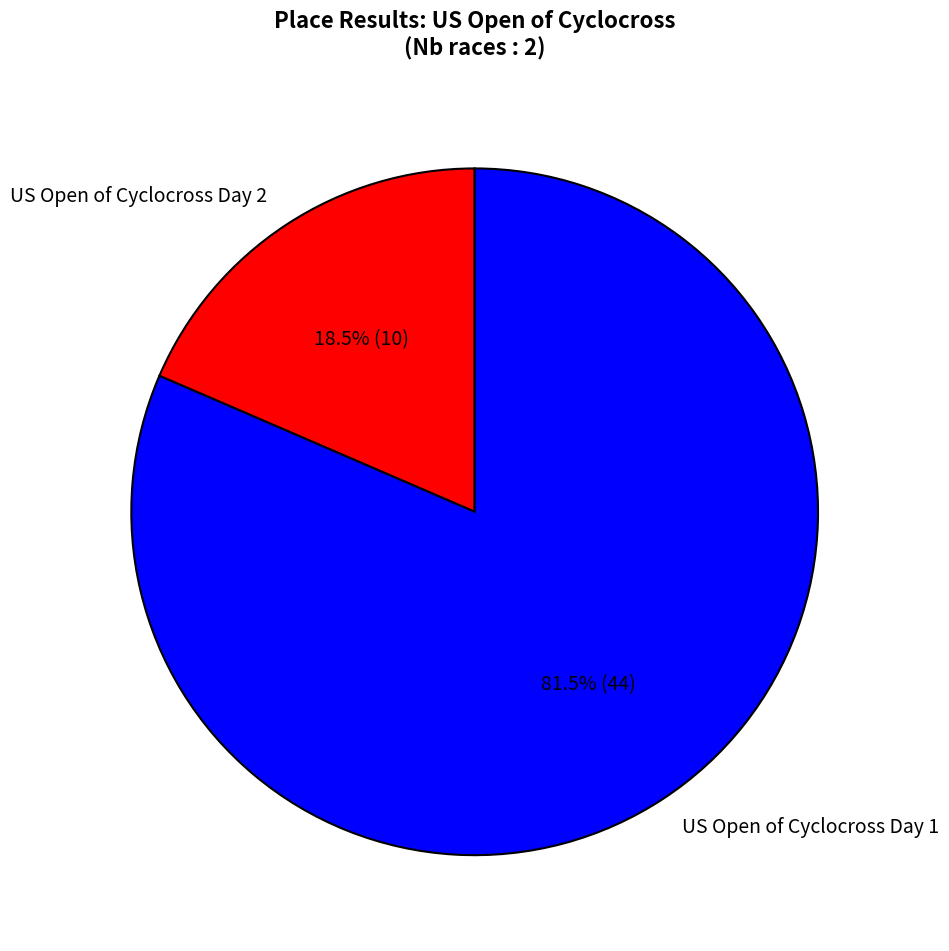

Which category has the smallest portion of the pie?

US Open of Cyclocross Day 2